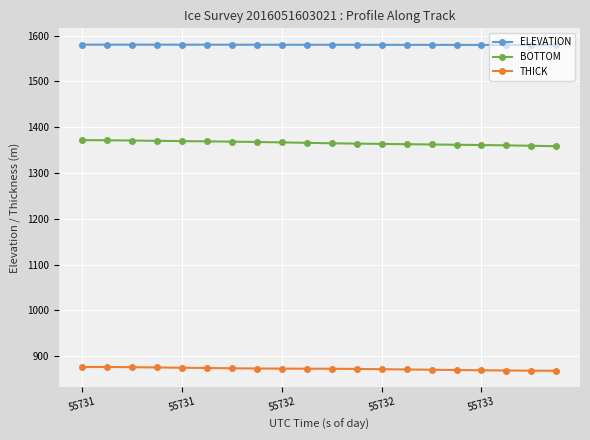

What is the maximum value for BOTTOM?

1371.9